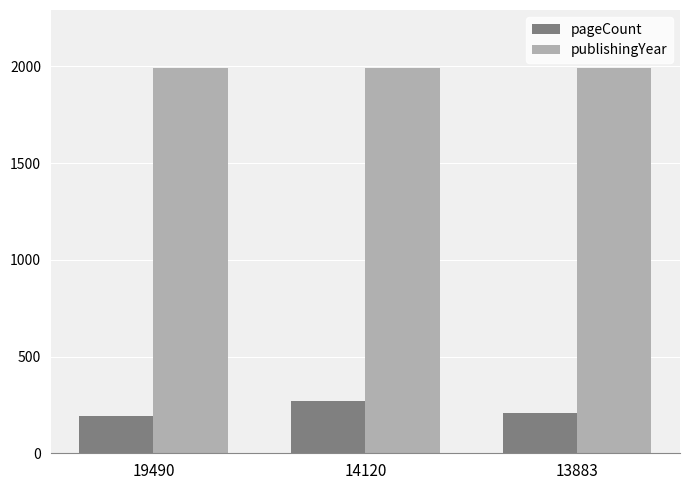

What is the average value of the pageCount series?

224